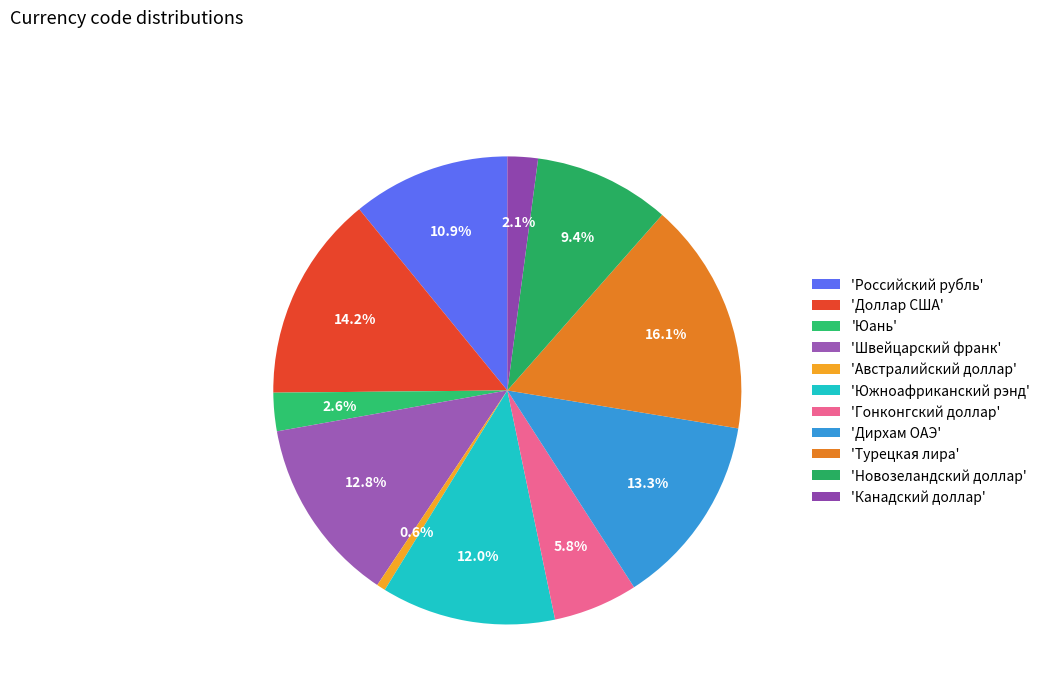

How many slices are in this pie chart?

11